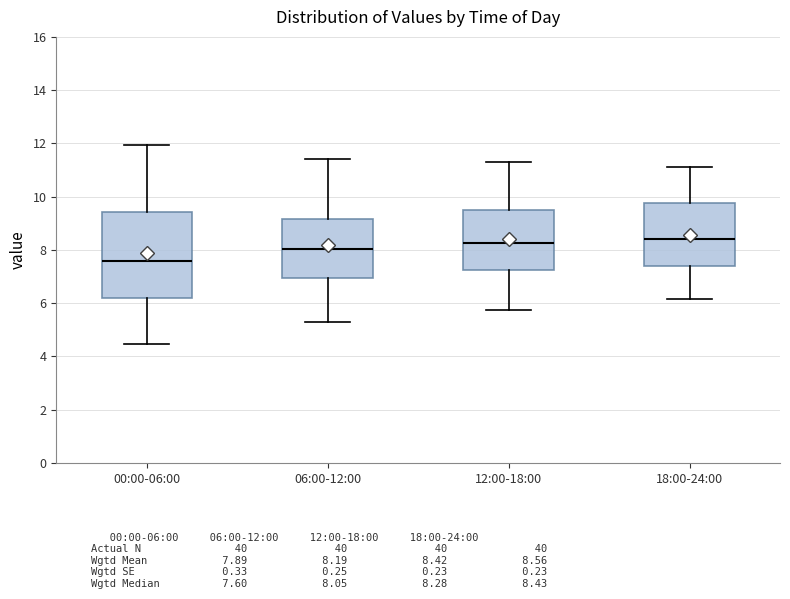

Which box is the tallest, from its lower edge to its upper edge?

00:00-06:00